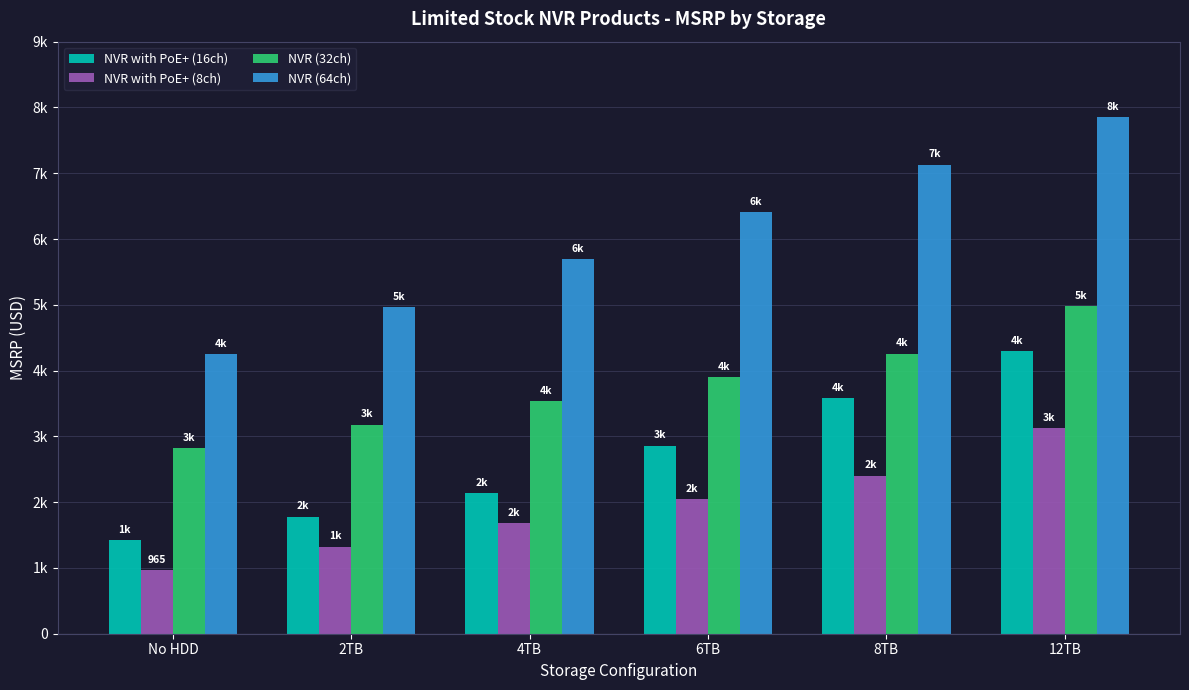

What are all the series names shown in the legend?

NVR with PoE+ (16ch), NVR with PoE+ (8ch), NVR (32ch), NVR (64ch)